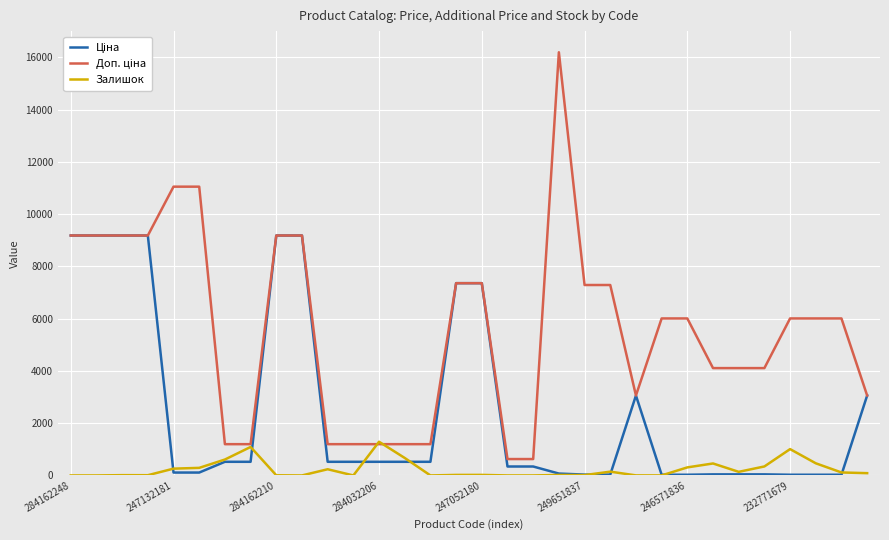

What is the maximum value for Залишок?

1290.0